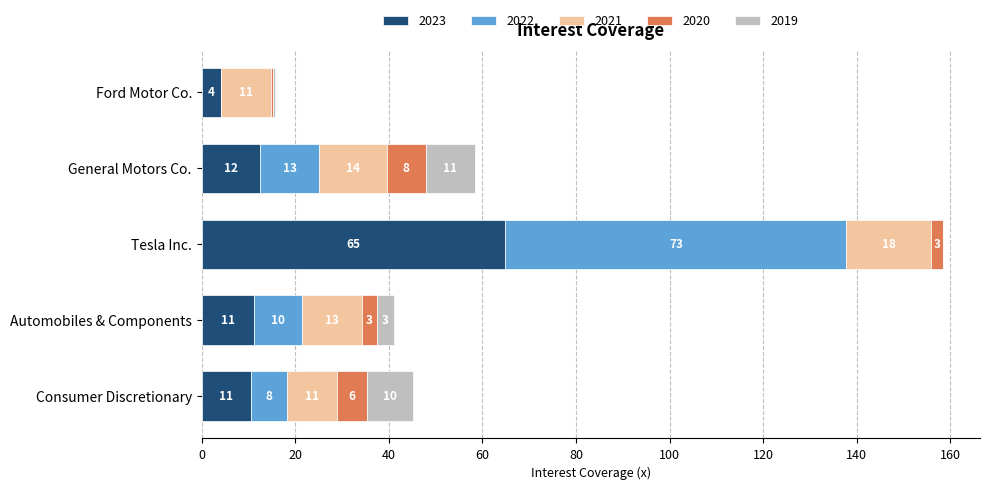

What value does the 2020 series have at Automobiles & Components?

3.3